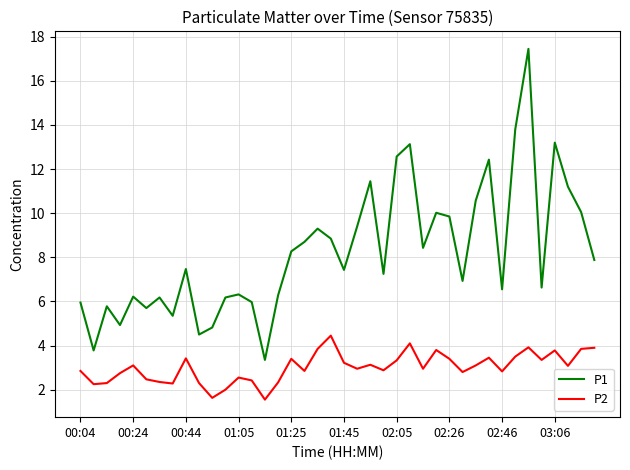

What is the smallest value displayed?

1.6